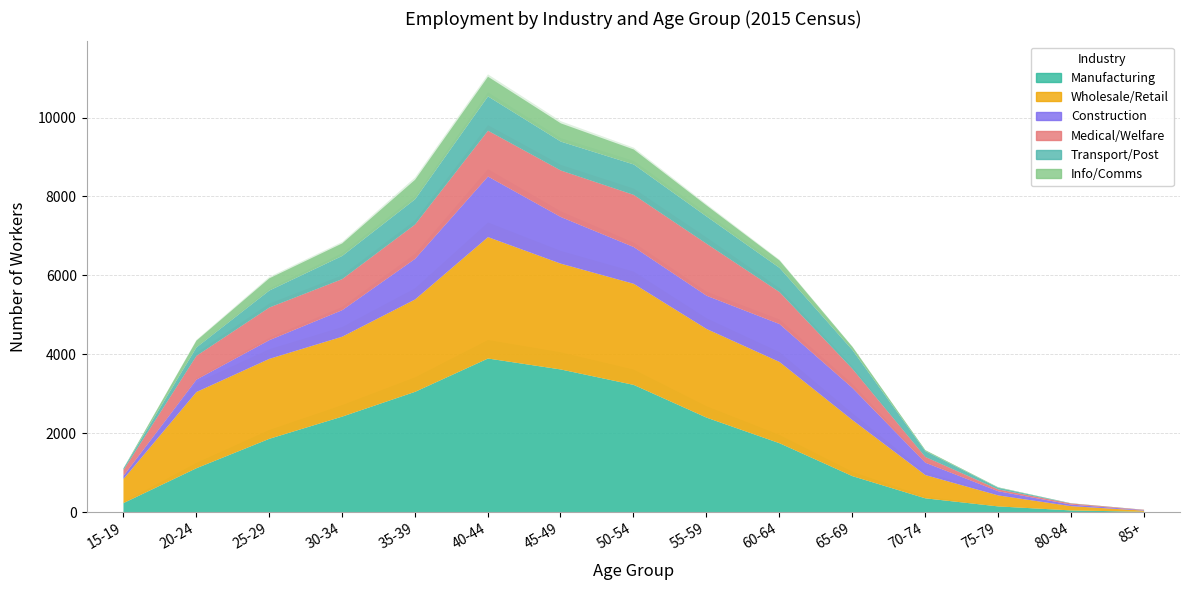

Where does the Info/Comms series first go above 186?

25-29